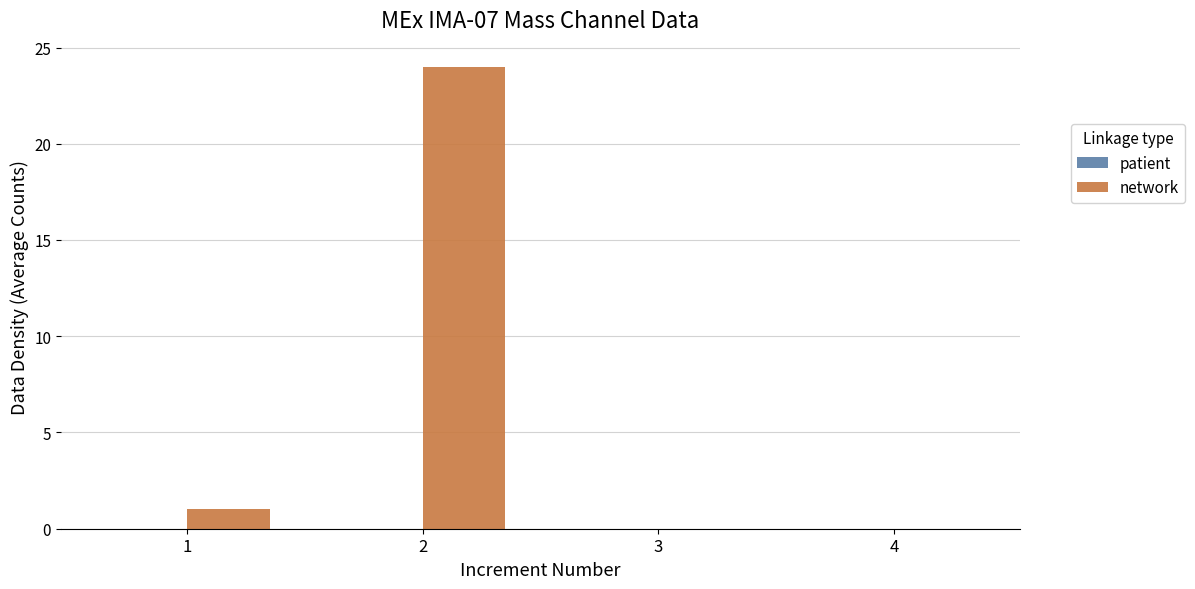

What is the maximum value shown in the chart?

24